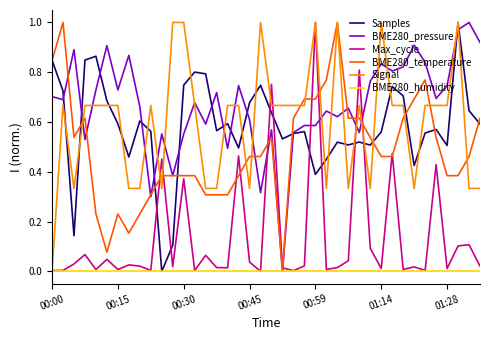

How many times do Max_cycle and Samples cross each other?

8